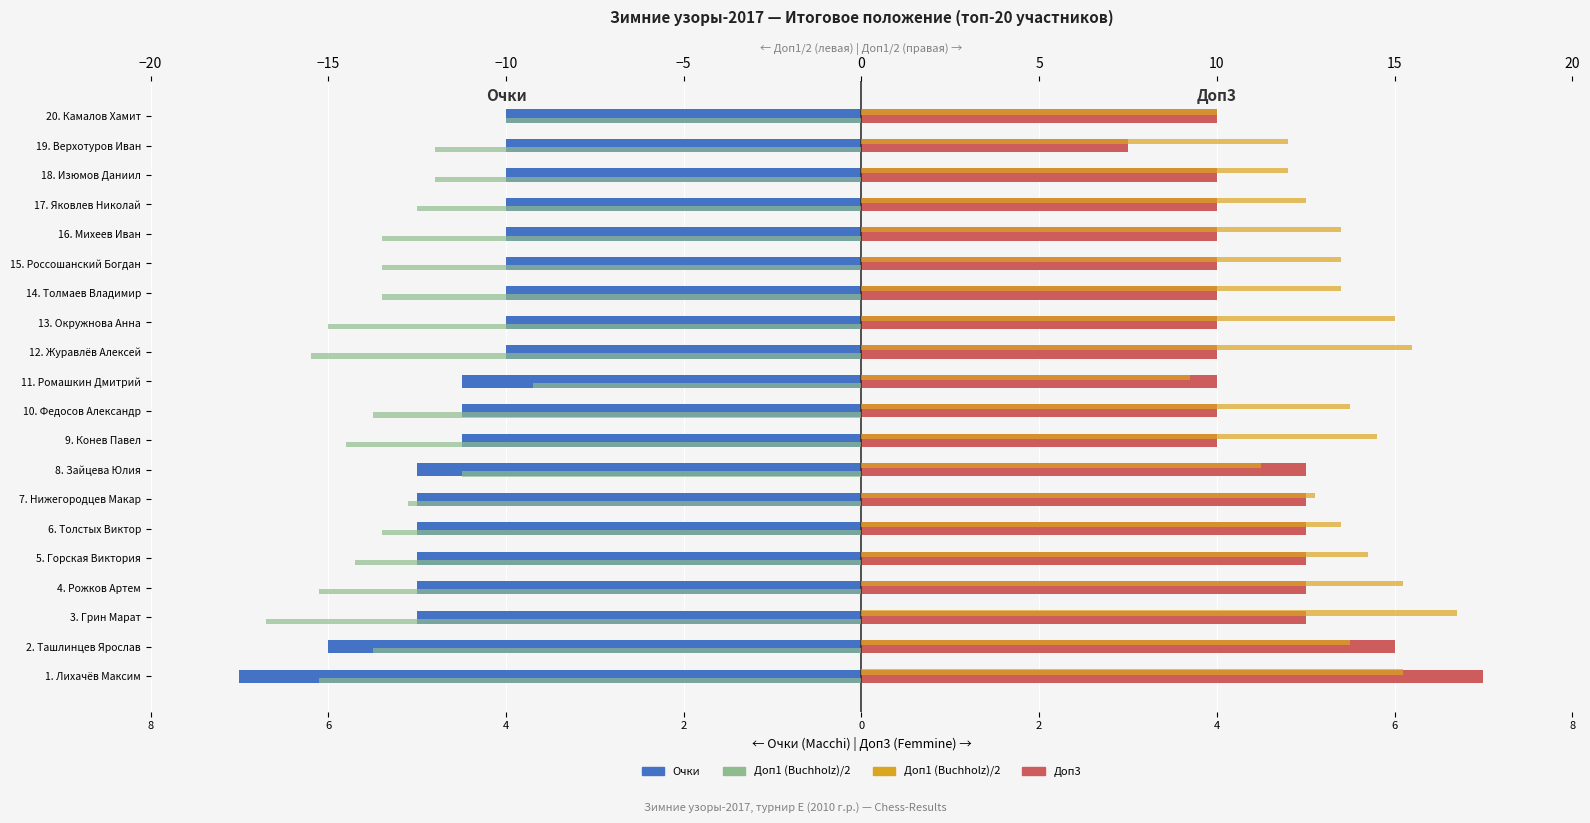

Which series has the largest total across all categories?

Доп1/2 (правая)